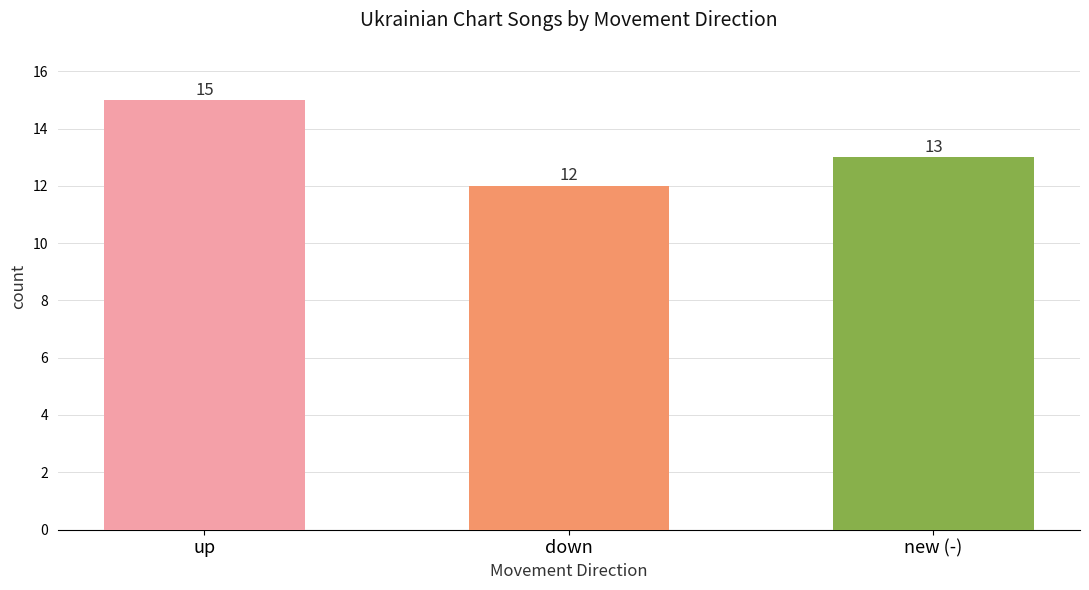

How many values are below 13?

1